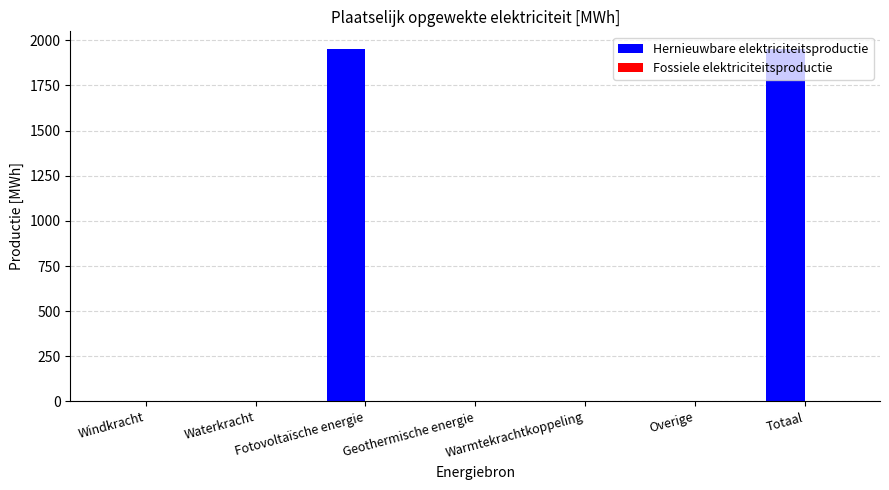

What is the greatest value displayed?

1951.7